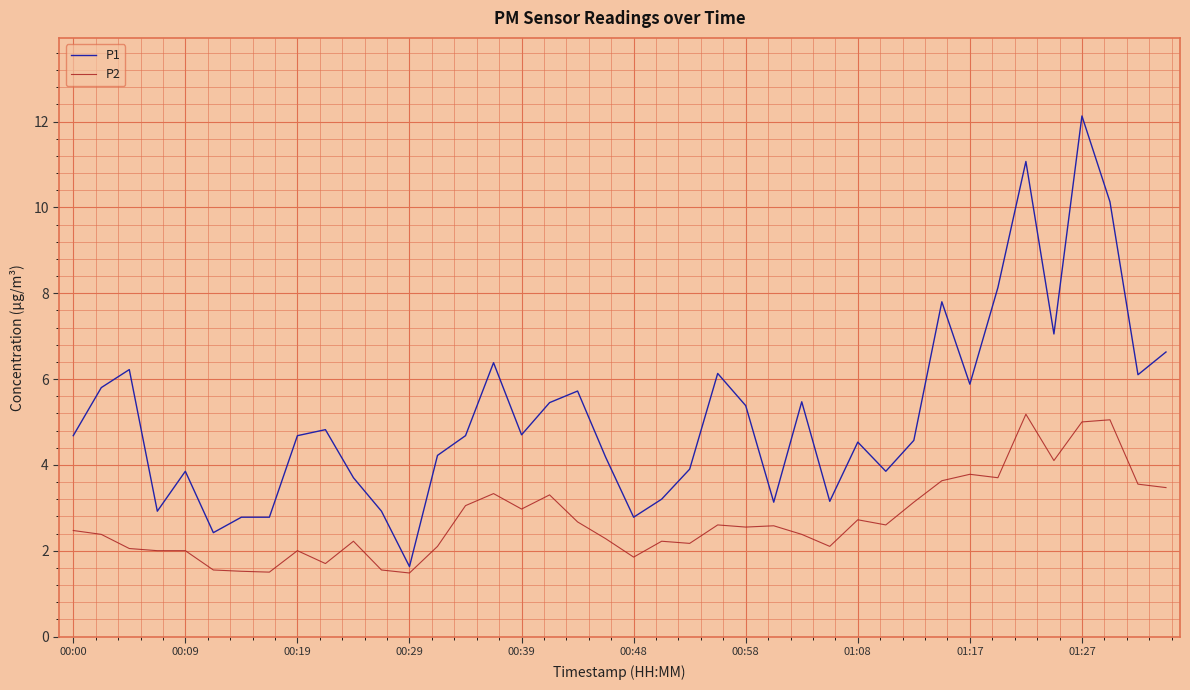

What is the difference between the maximum and minimum values in the P2 series?

3.7